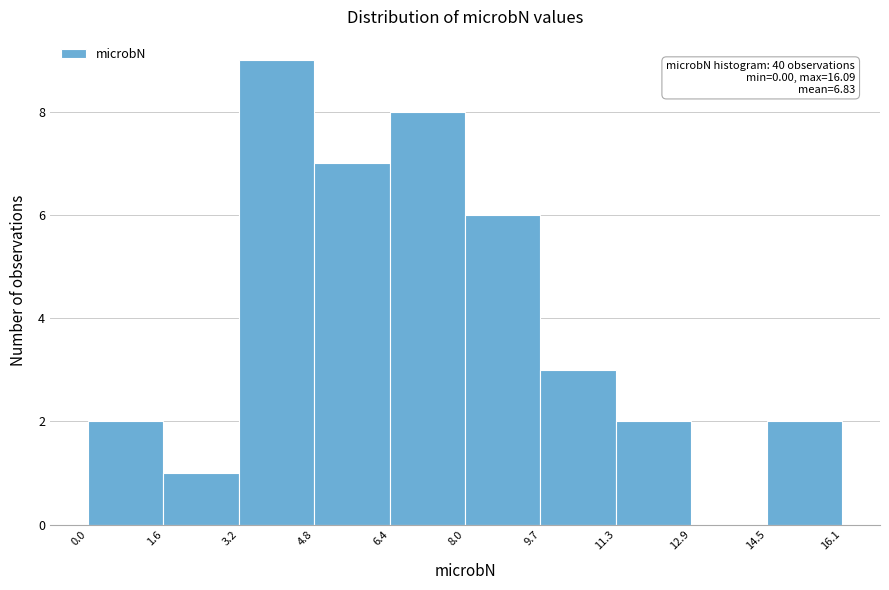

Which range on the x-axis has the tallest bar?

3.2 to 4.8